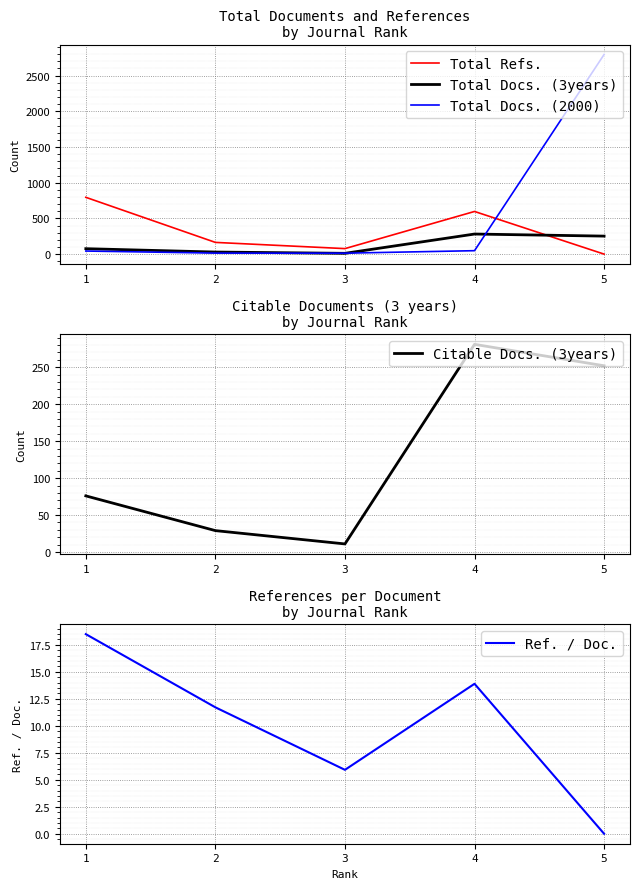

What is the value of the Total Docs. (2000) point at the 3rd from the left?

13.0